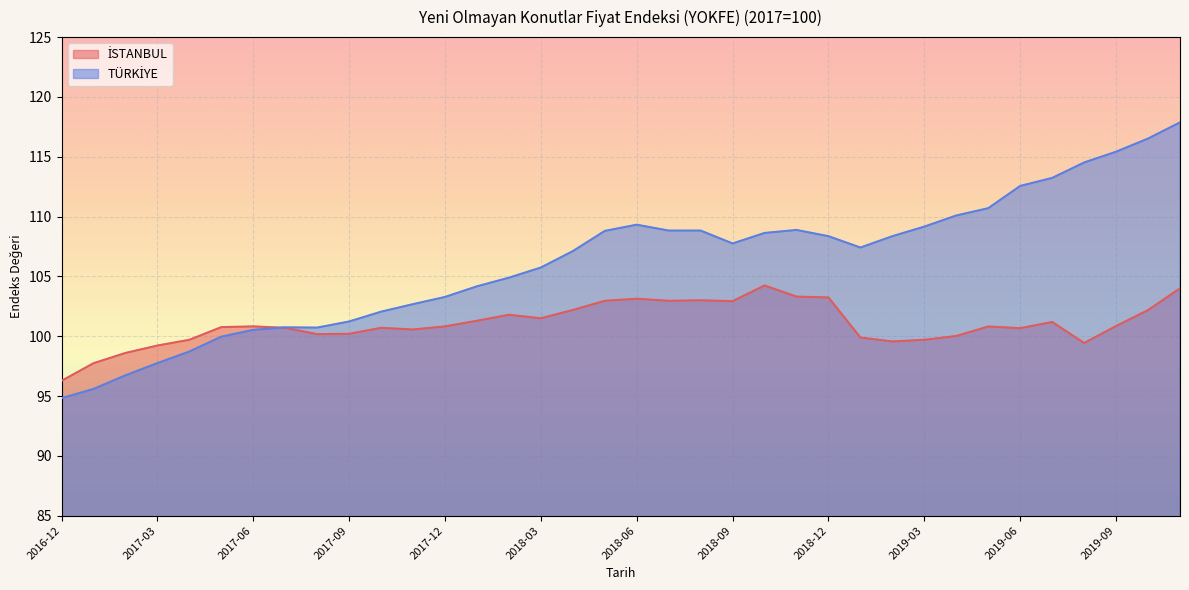

At which category does the chart reach its minimum across all series?

2016-12